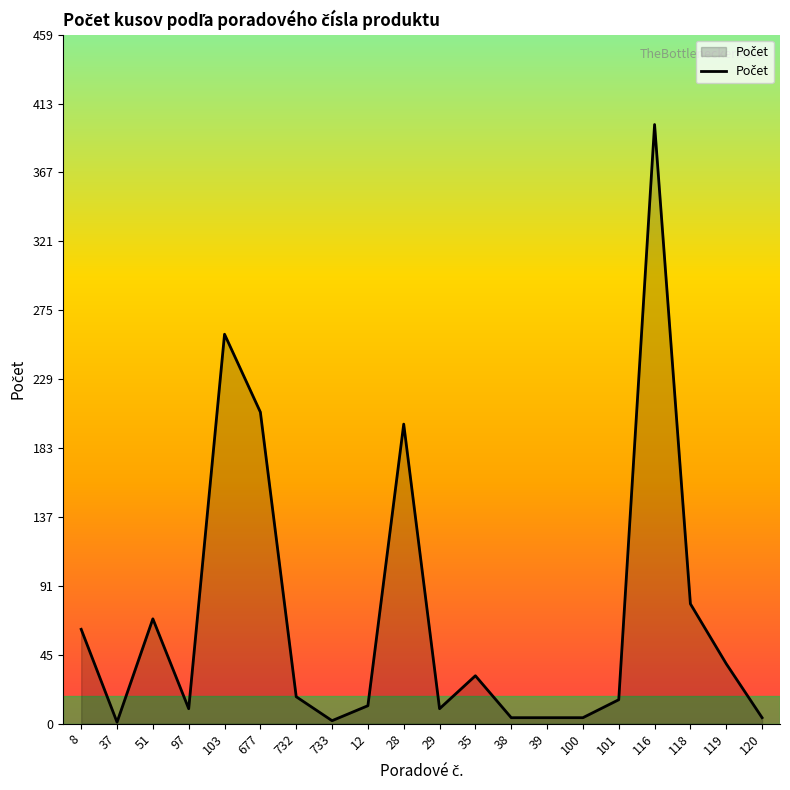

What is the difference between the maximum and minimum values?

399